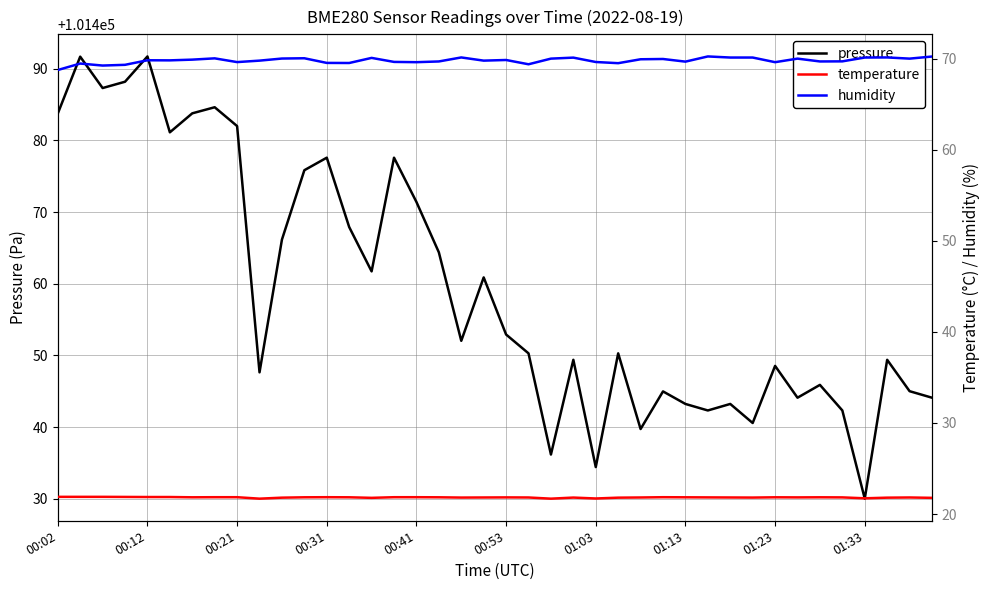

Is this an area chart (filled region under the line)?

No